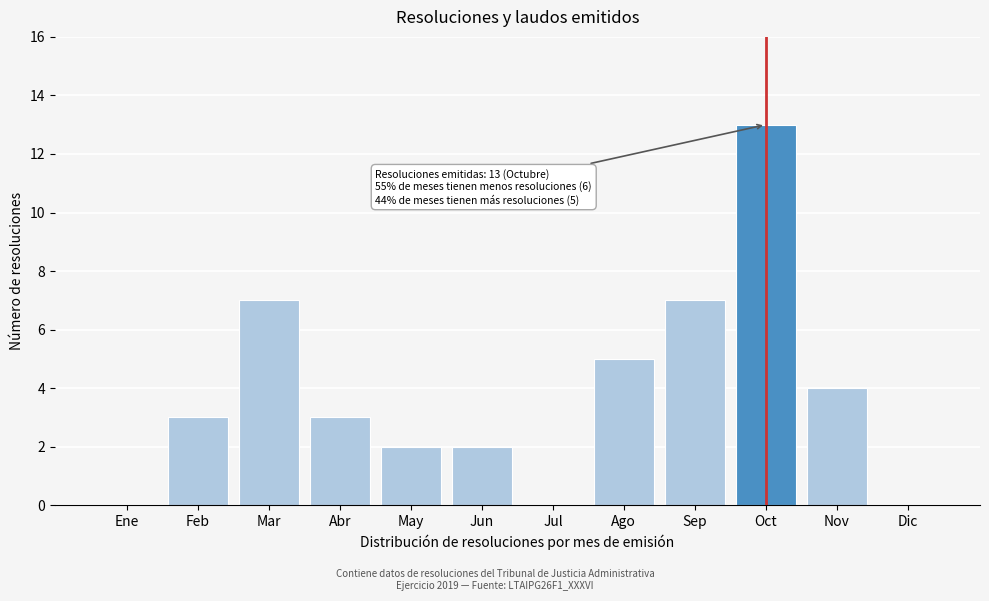

Reading left to right, list all the values displayed in this chart.

Ene=0	Feb=3	Mar=7	Abr=3	May=2	Jun=2	Jul=0	Ago=5	Sep=7	Oct=13	Nov=4	Dic=0